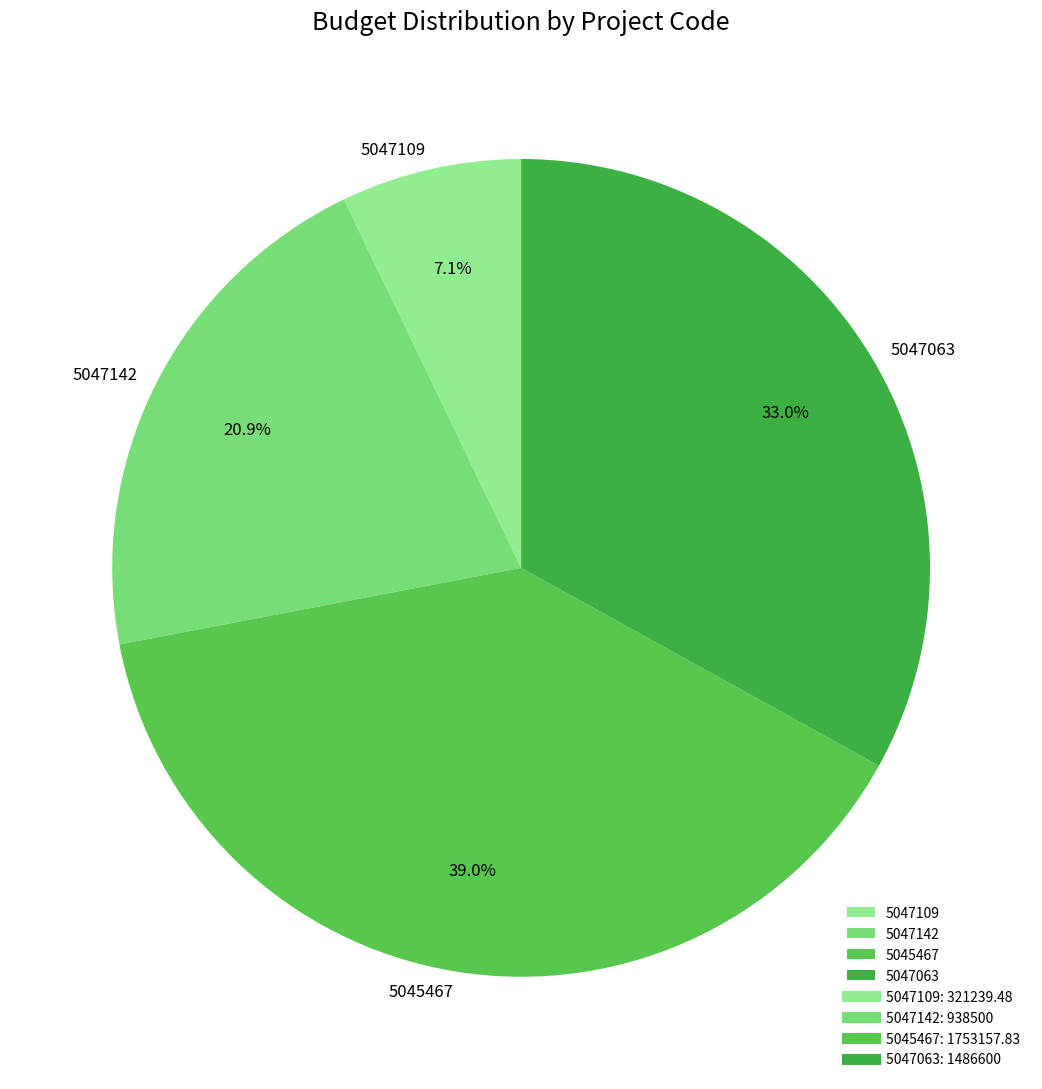

Is there a majority slice in this chart?

No